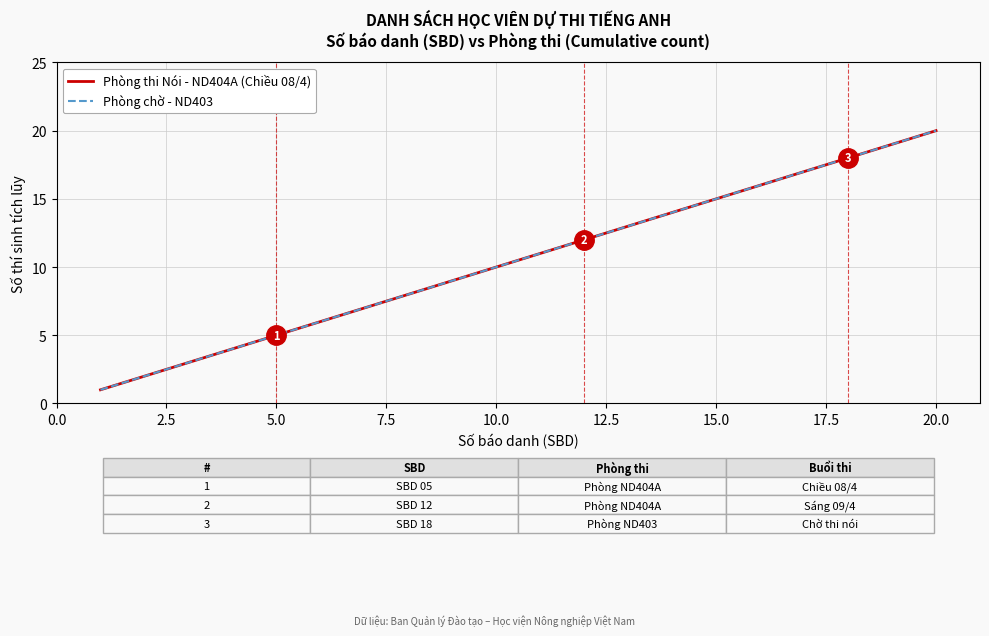

Is this an area chart (filled region under the line)?

No